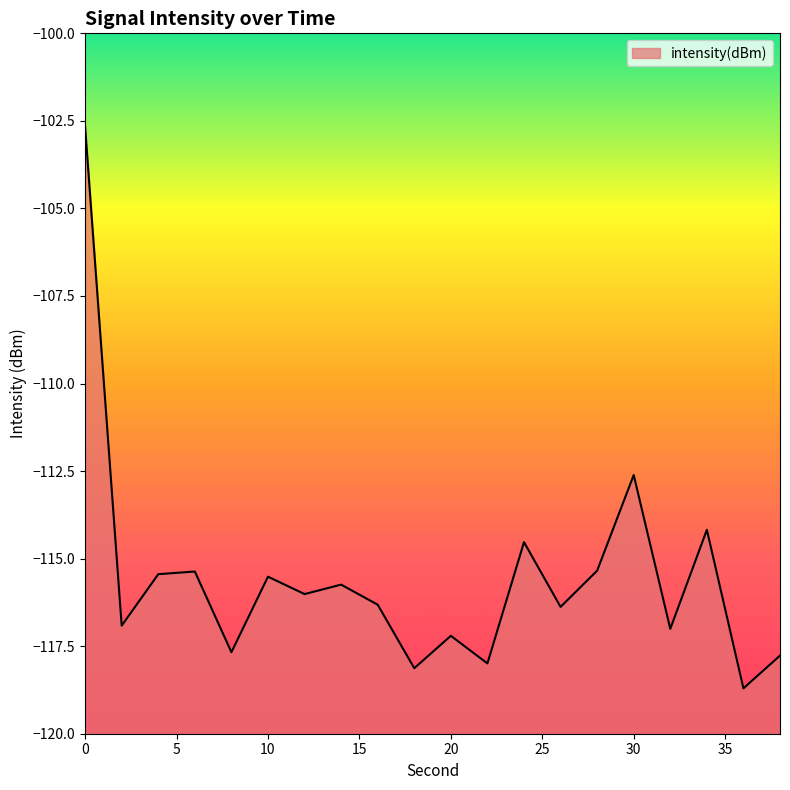

Between 32 and 6, which is larger?

6